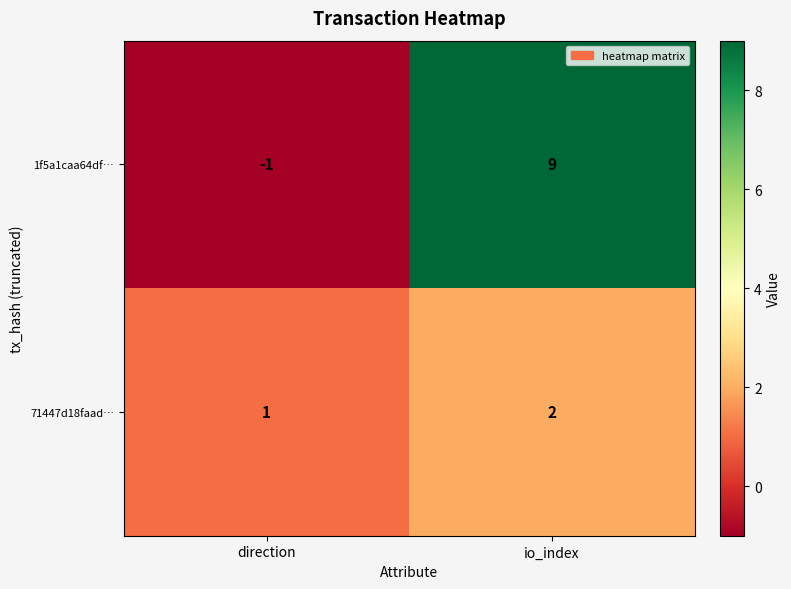

What is the highest value of the 1f5a1caa64df… series?

9